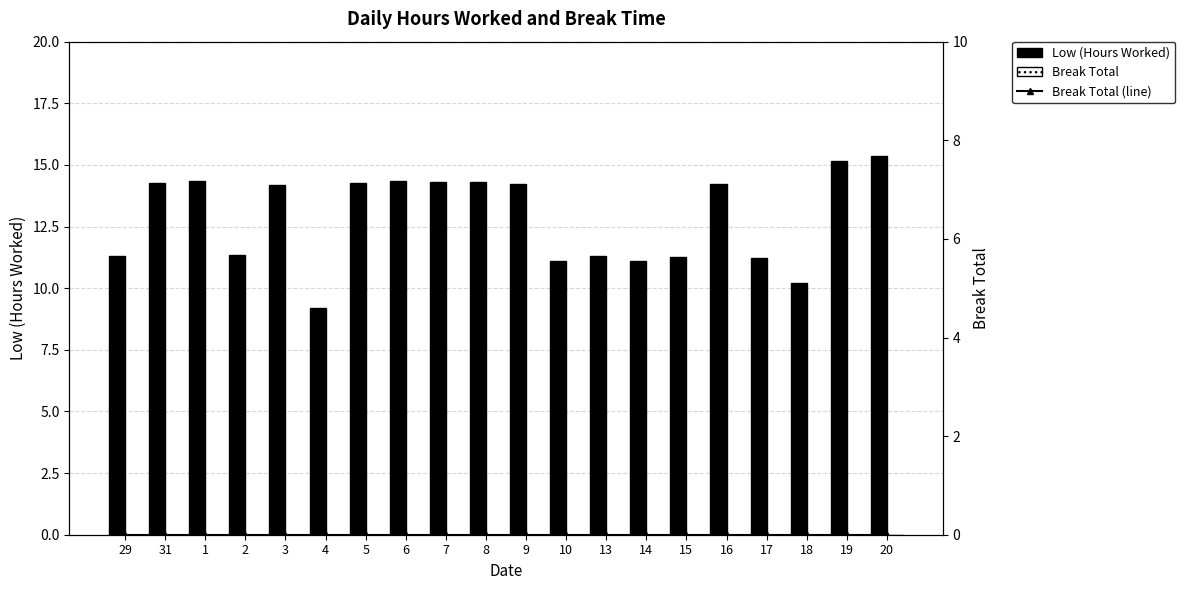

The value of Break Total (line) at 8 is 0.0. True or false?

True